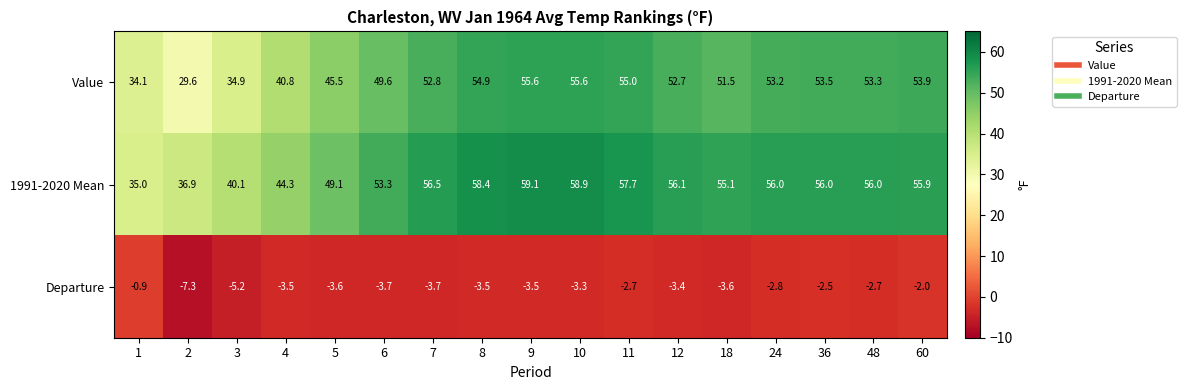

What is the maximum value for 1991-2020 Mean?

59.1